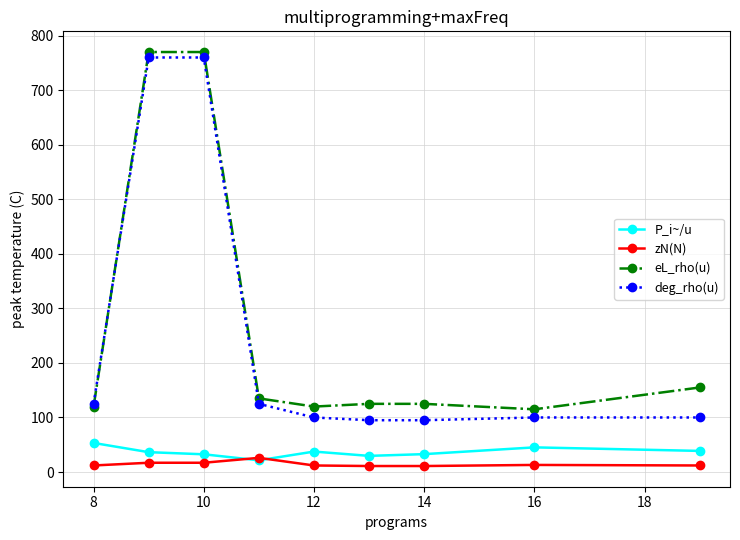

True or false: eL_rho(u) and zN(N) cross at least once.

False